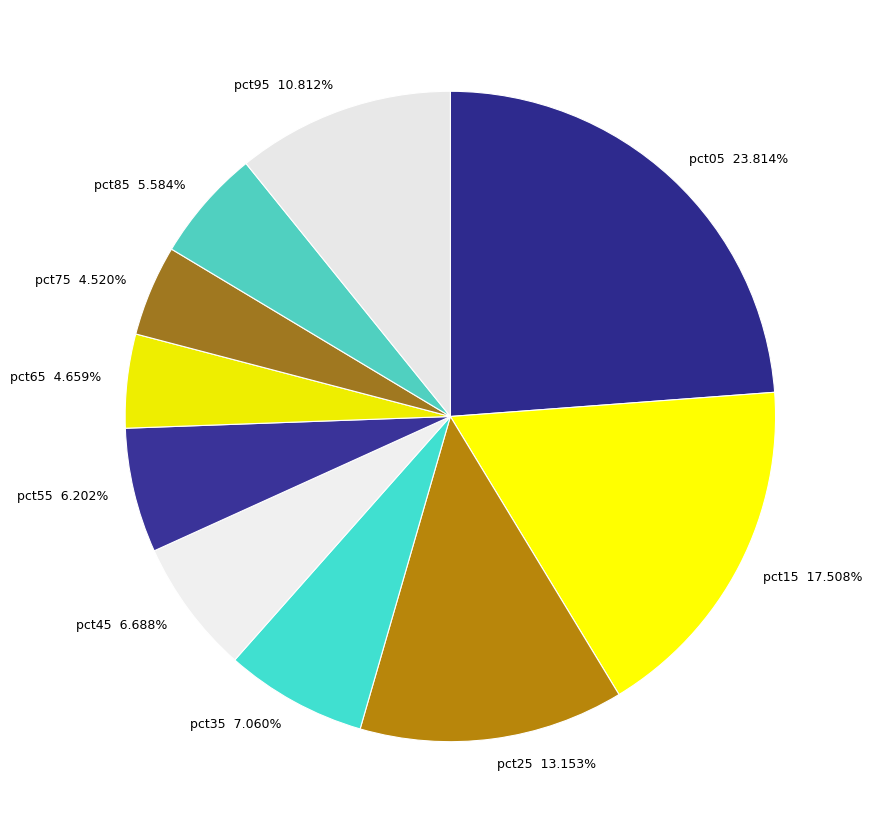

Combined, do pct35 and pct85 account for over 50%?

No